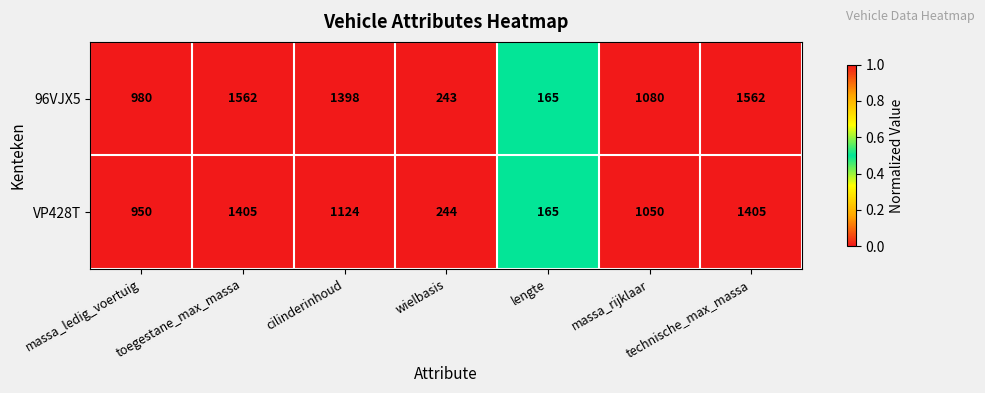

What is the difference between the maximum and minimum values in the VP428T series?

1240